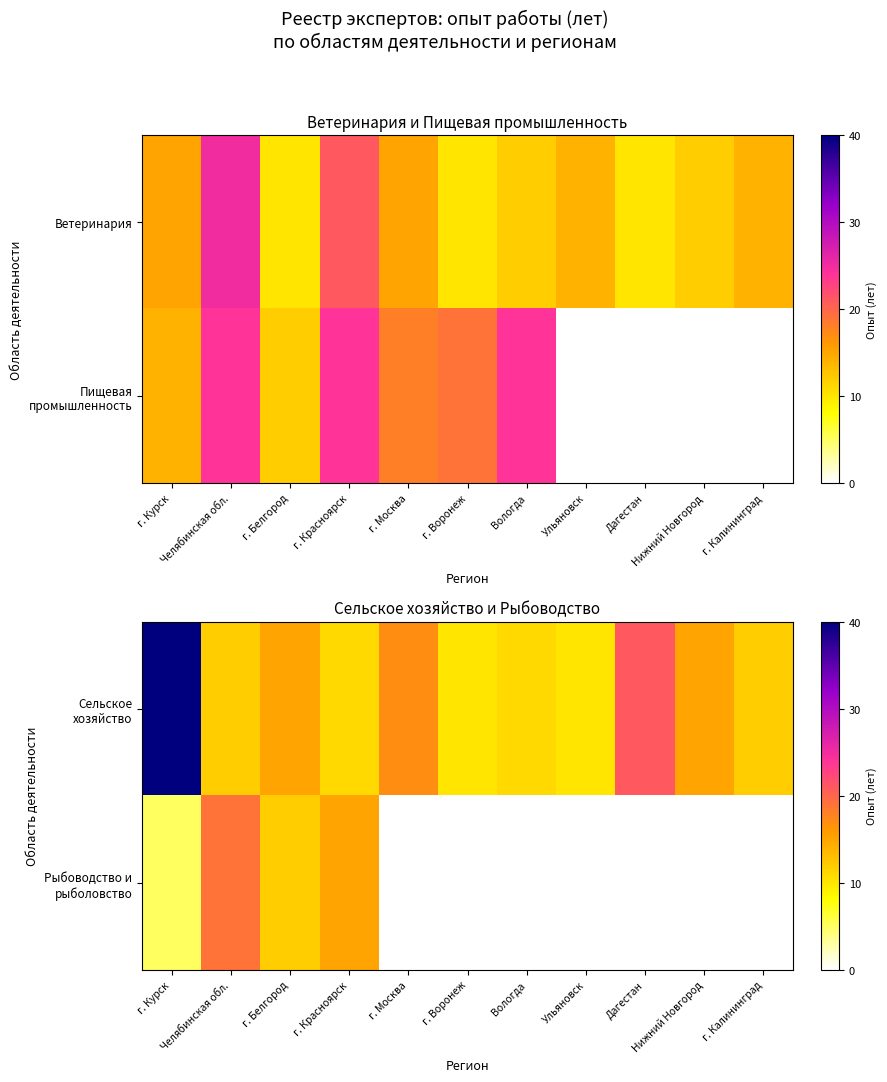

The value of Рыбоводство и рыболовство at г. Курск is 7.0. True or false?

False